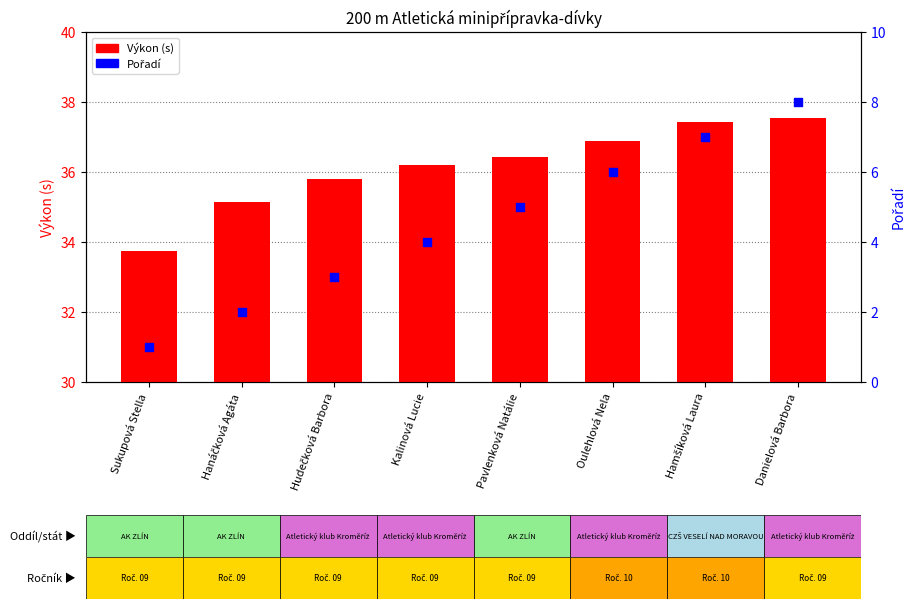

Which series reaches the maximum Y coordinate?

Výkon (s)